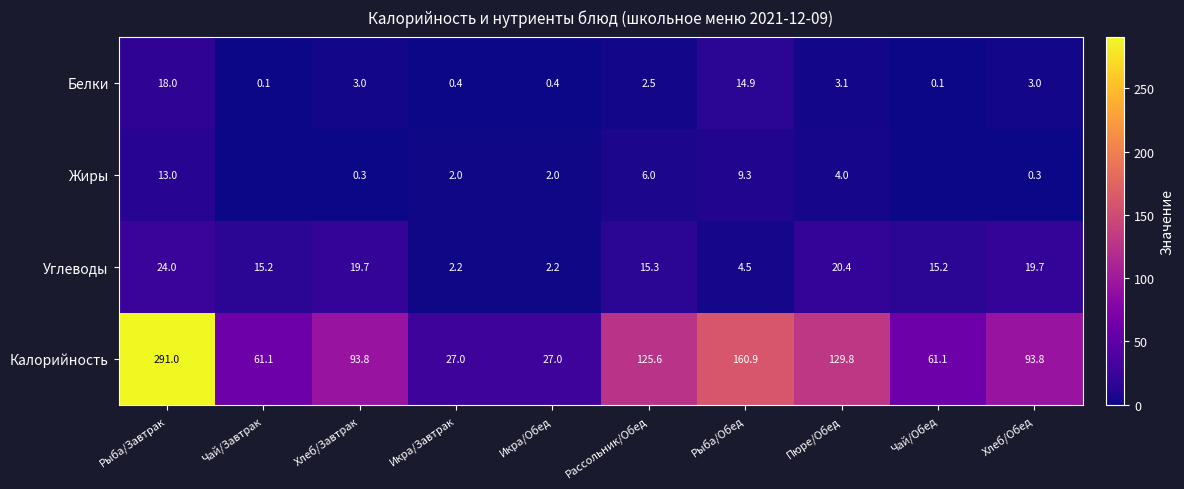

What is the highest value of the Белки series?

18.0